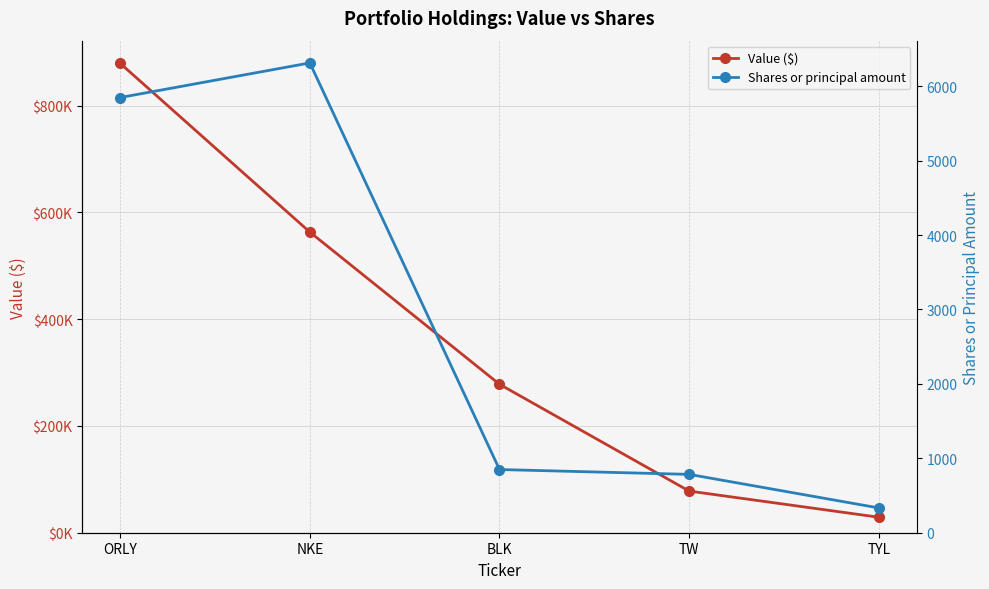

Which series changed the most between NKE and TYL?

Value ($)